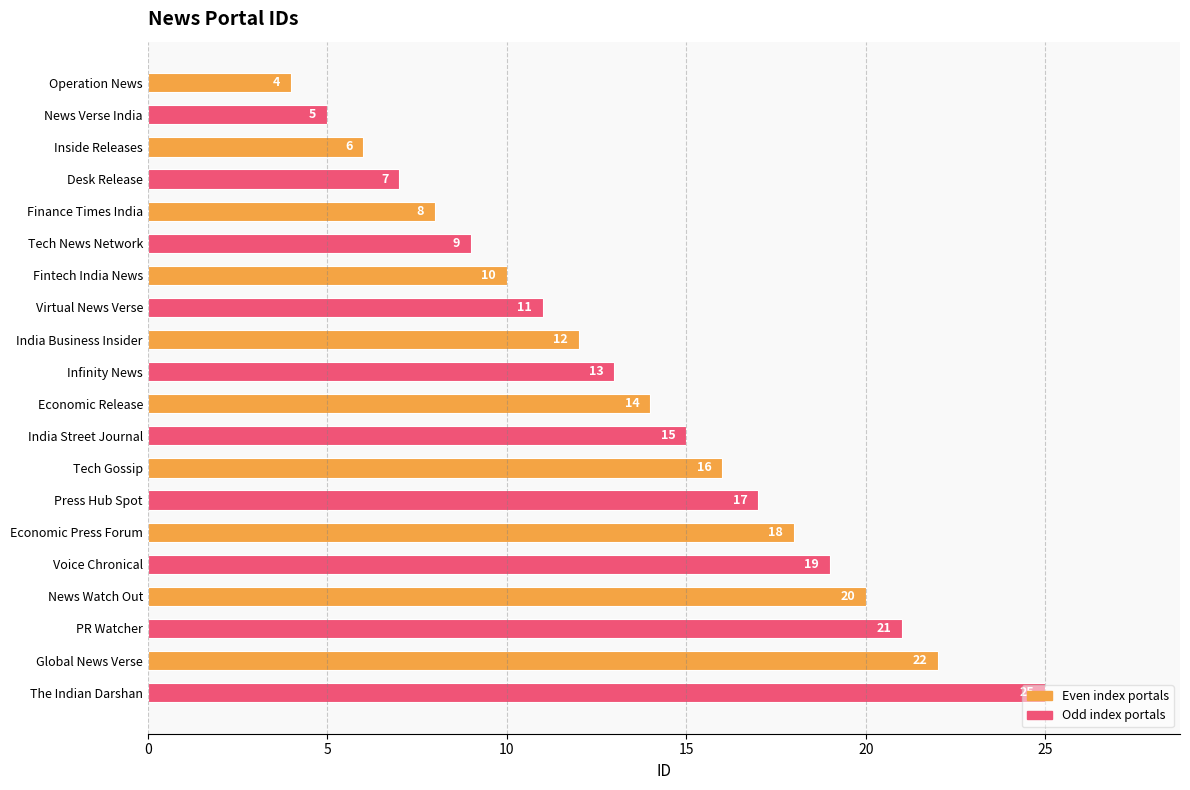

The value at The Indian Darshan is 38. True or false?

False